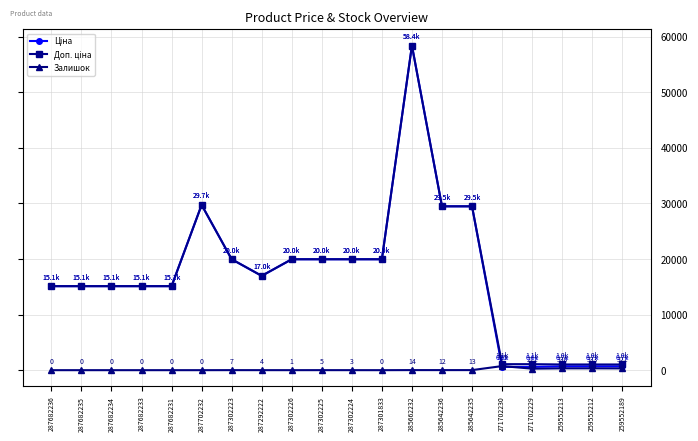

True or false: Залишок has a value of 272.0 at 271702229.

True